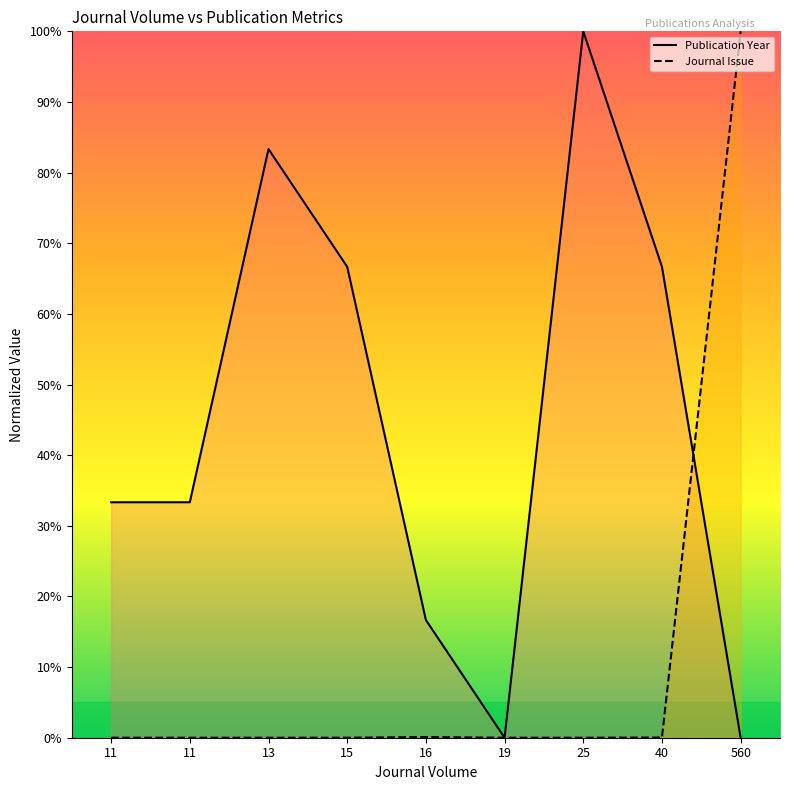

True or false: Journal Issue and Publication Year cross at least once.

True